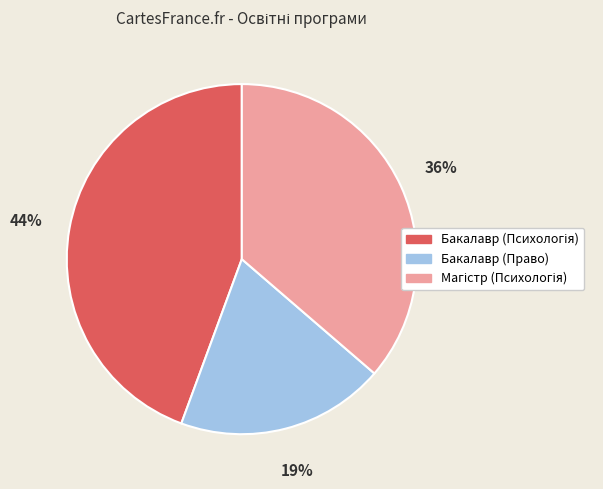

Does any single category account for the majority?

No